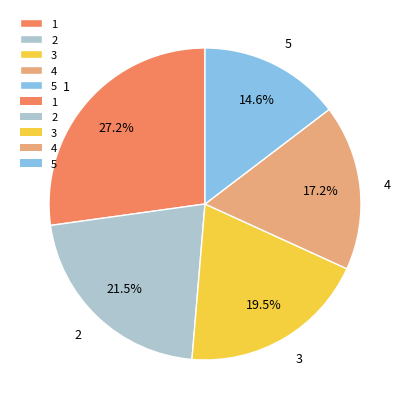

Is 1 the majority of the pie?

No